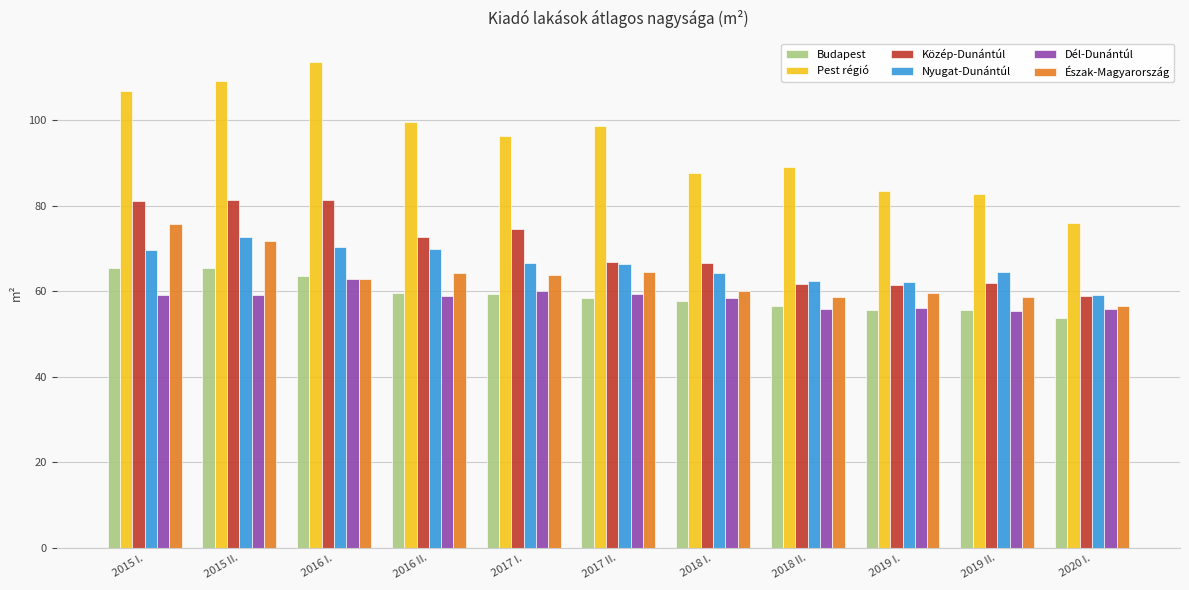

Which series has the largest range (max minus min)?

Pest régió